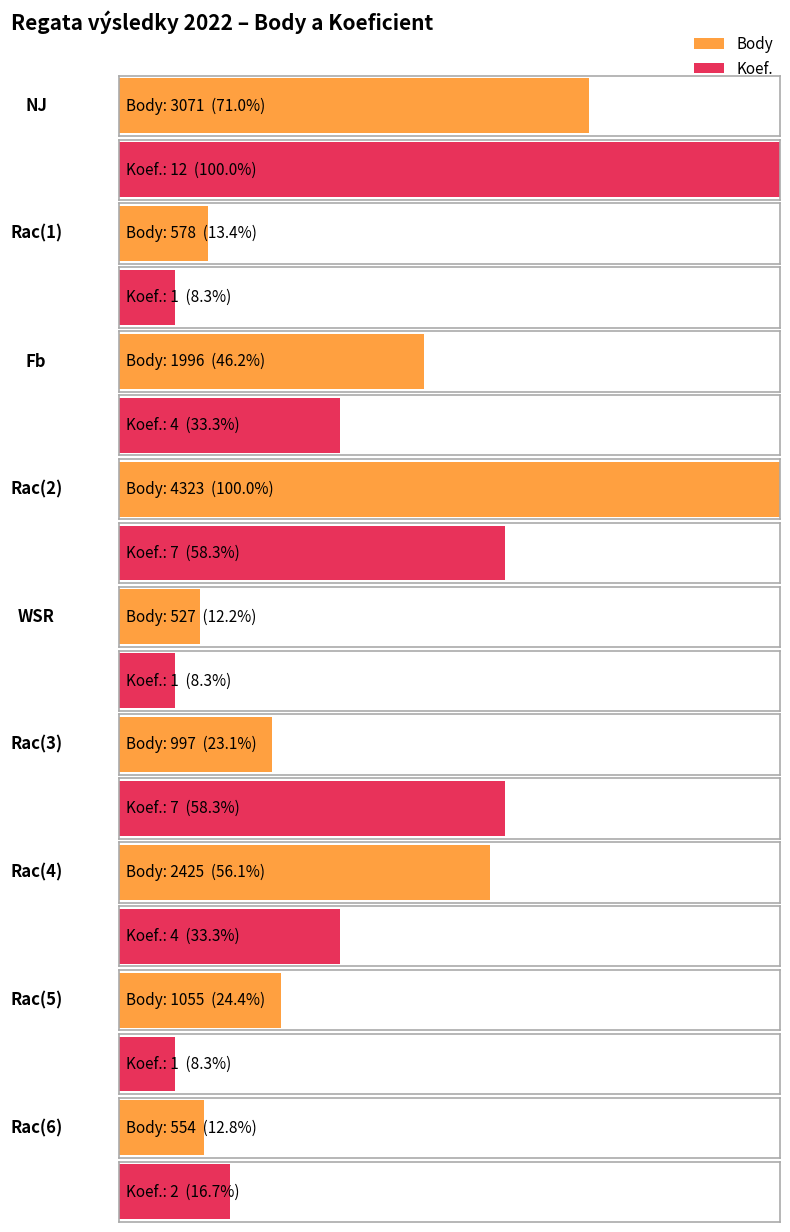

What is the label of the 2nd bar from the right?

Rac(5)